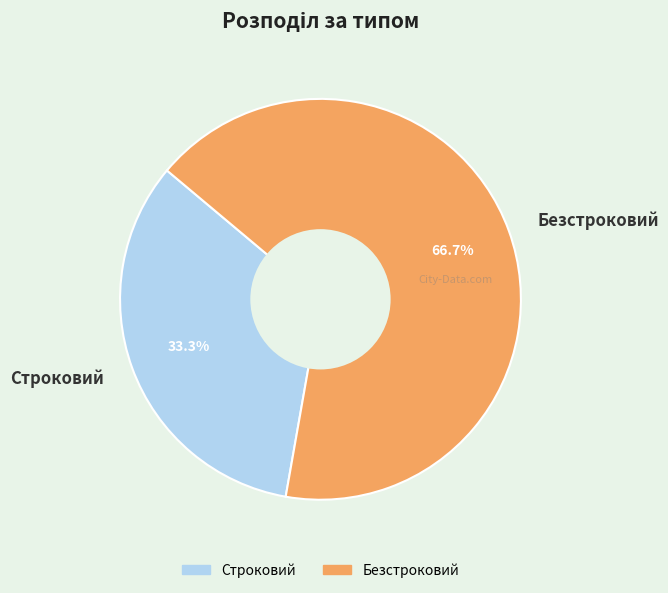

Is there a majority slice in this chart?

Yes